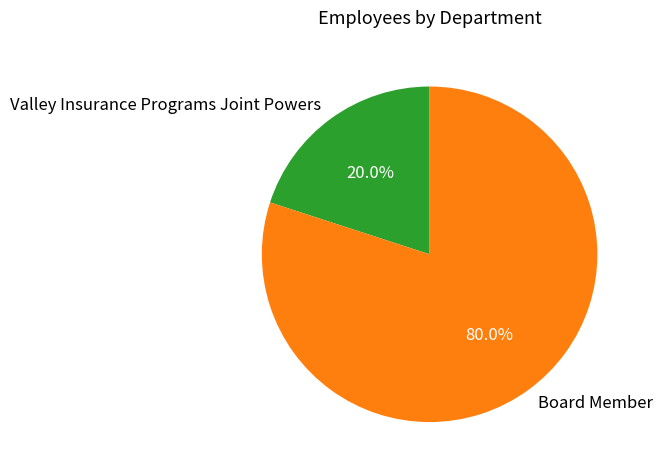

How many slices are in this pie chart?

2